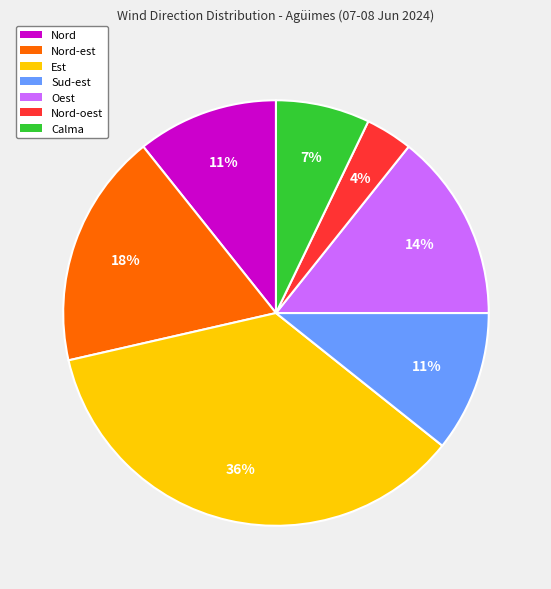

To the nearest percent, what is the difference between the largest and smallest slice percentages?

32%